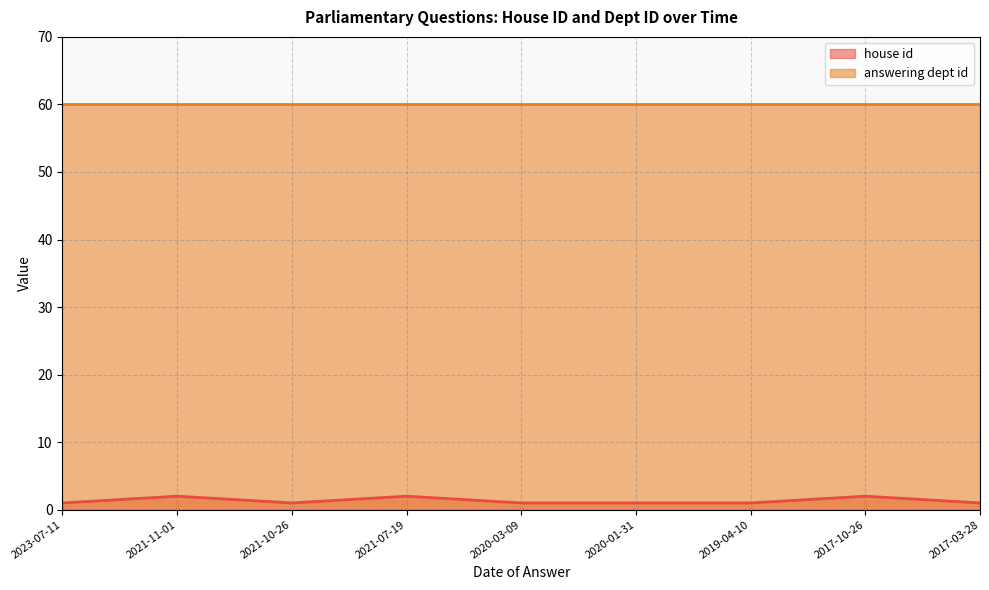

True or false: there are more than 1 points higher than both neighbors.

True